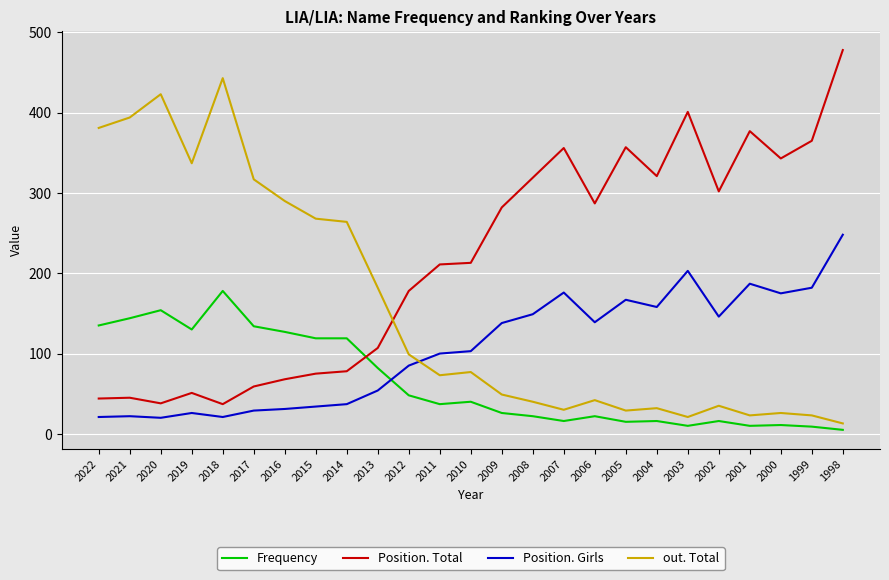

Between 2005 and 2002, which series saw the biggest shift?

Position. Total